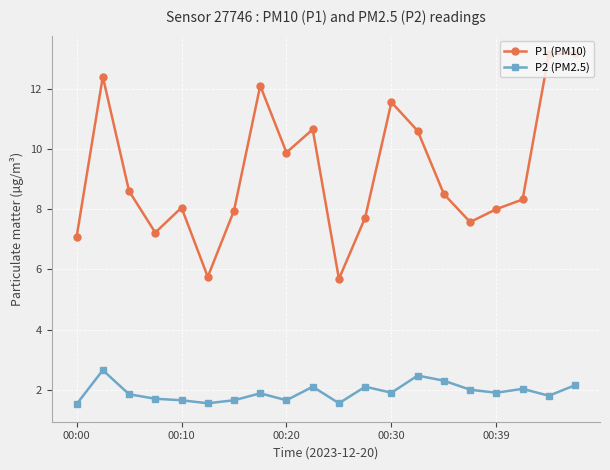

How many distinct data groups are displayed?

2